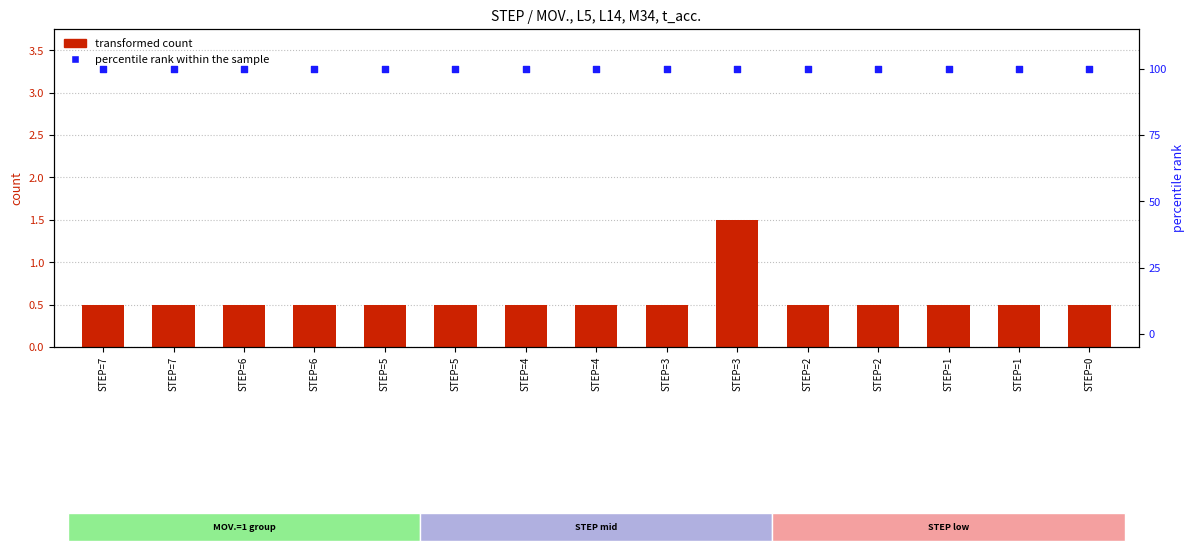

What is the total value across all series at STEP=1?

100.5